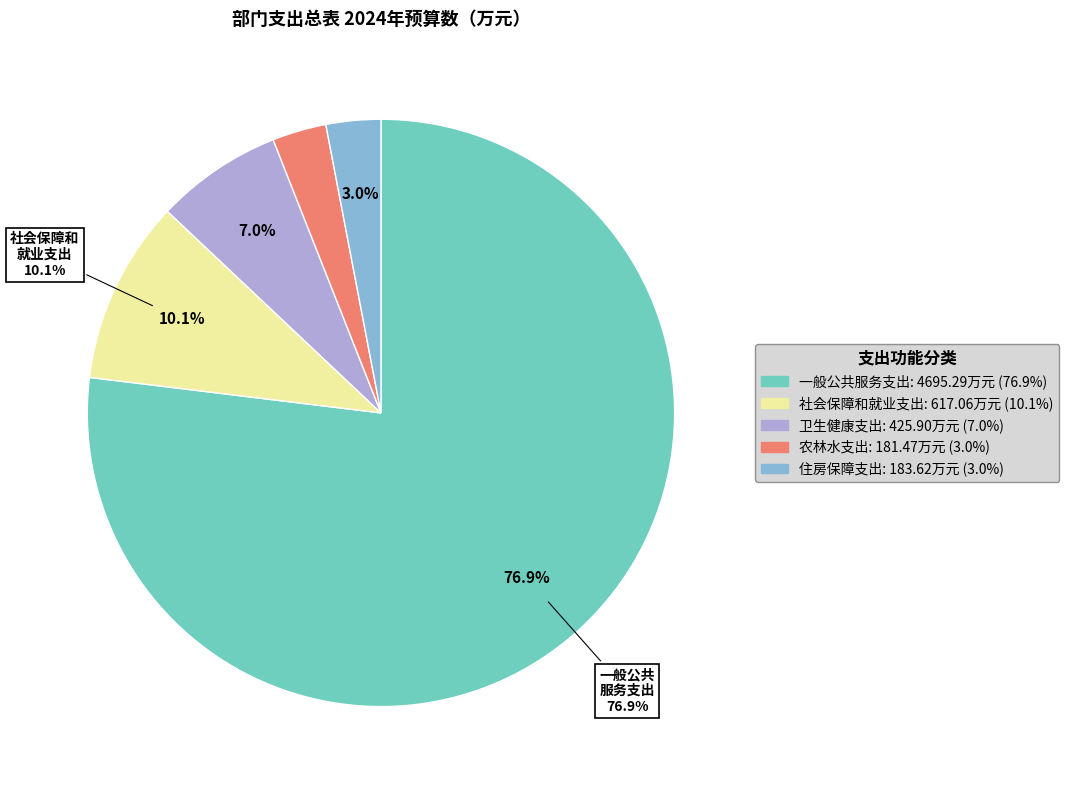

Does 一般公共服务支出 represent more than half of the total?

Yes